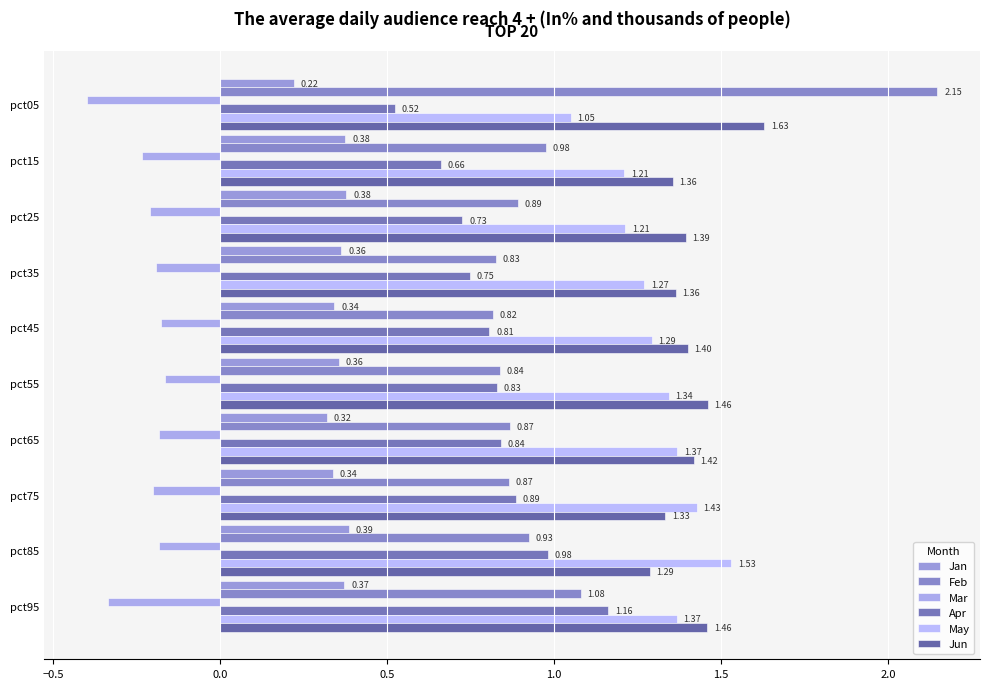

Count the number of data series in this chart.

6